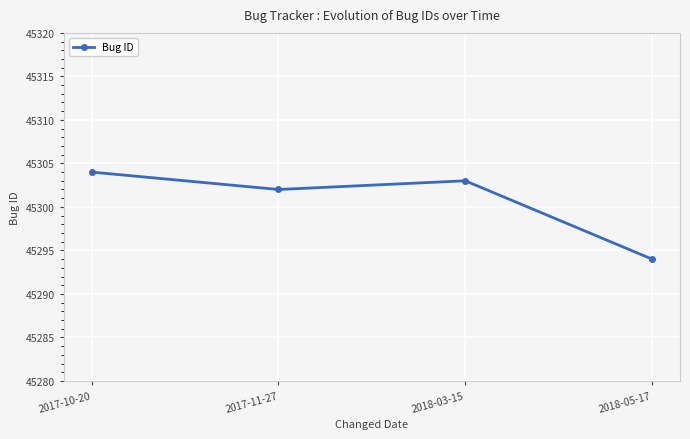

What is the sum of all values?

181203